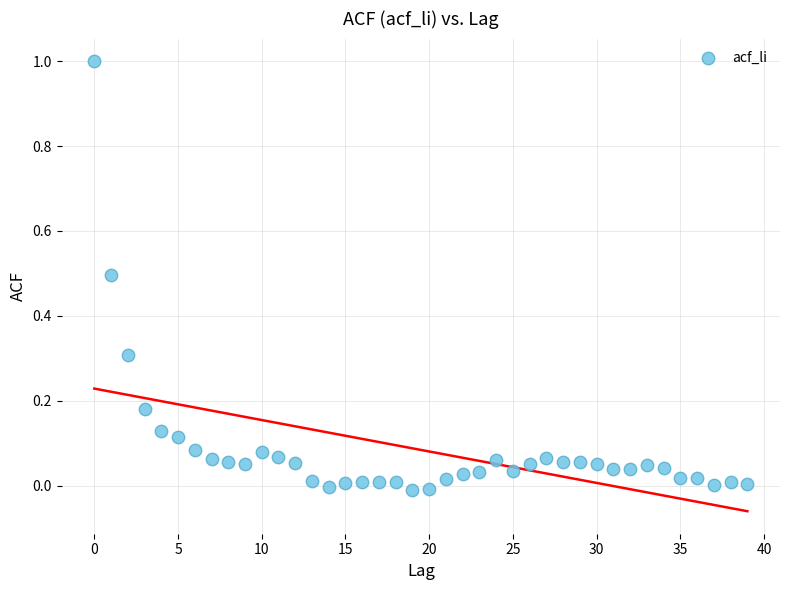

What is the range of Y values (max minus min)?

1.0